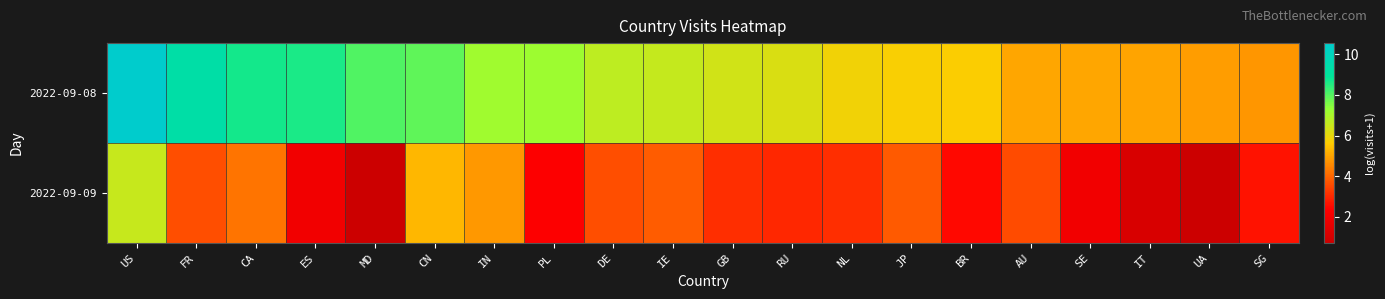

At how many categories does at least one series exceed 9?

2